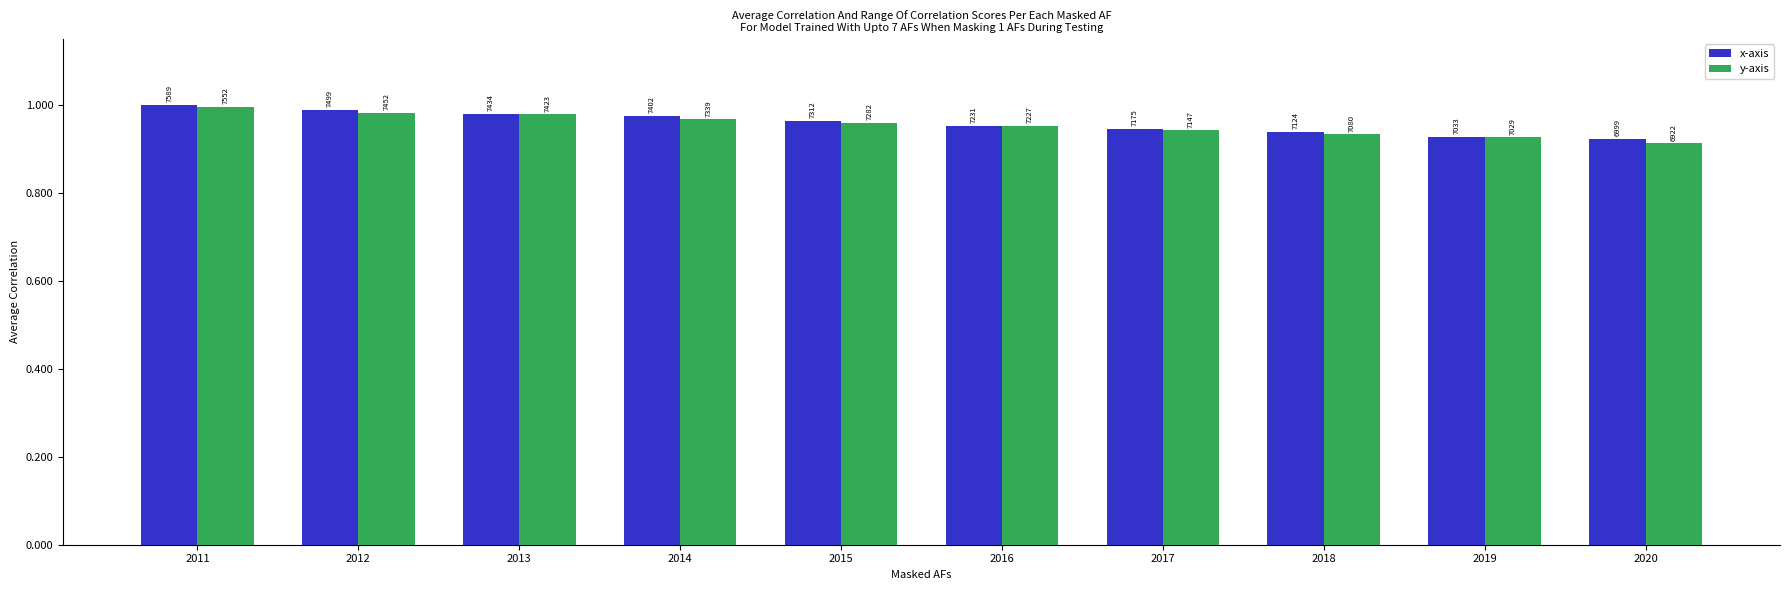

What is the difference between the highest and lowest values at 2020?

77